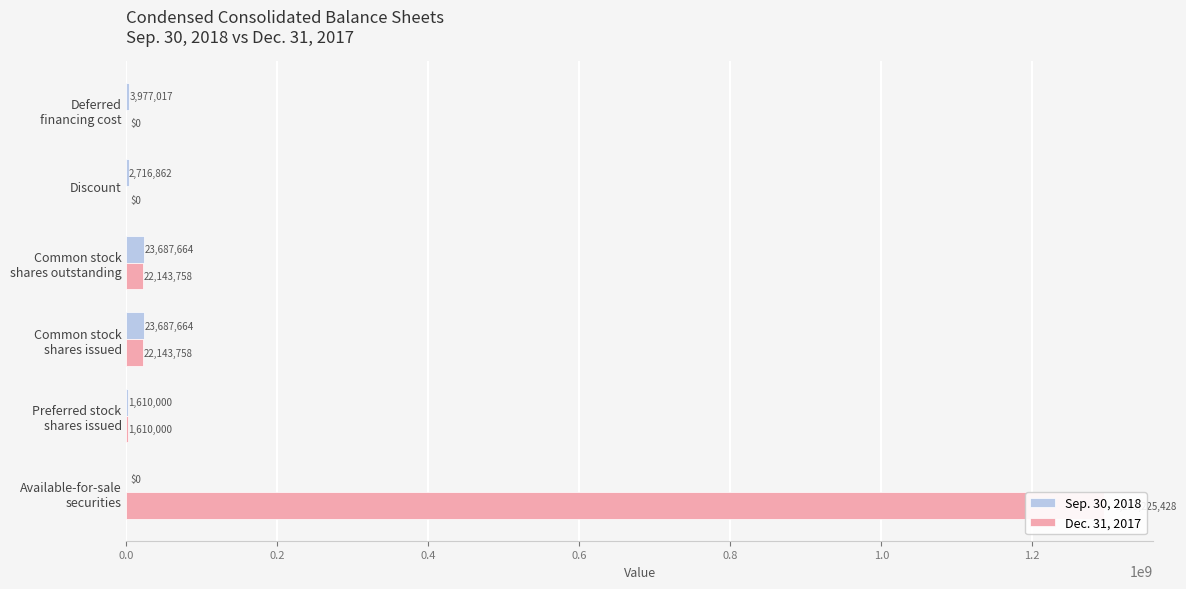

Reading left to right, list all the values displayed in this chart.

Sep. 30, 2018: 0	1610000	23687664	23687664	2716862	3977017
Dec. 31, 2017: 1295225428	1610000	22143758	22143758	0	0